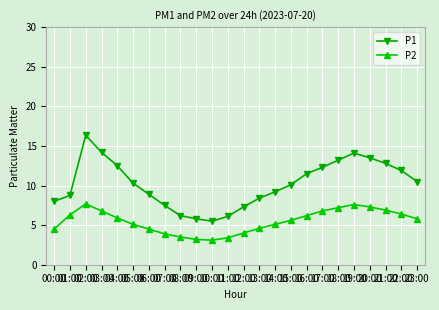

Is this an area chart (filled region under the line)?

No